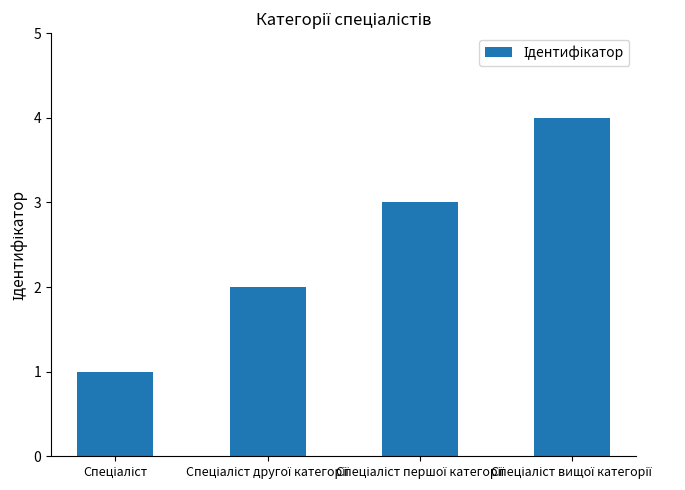

What is the maximum value shown in the chart?

4